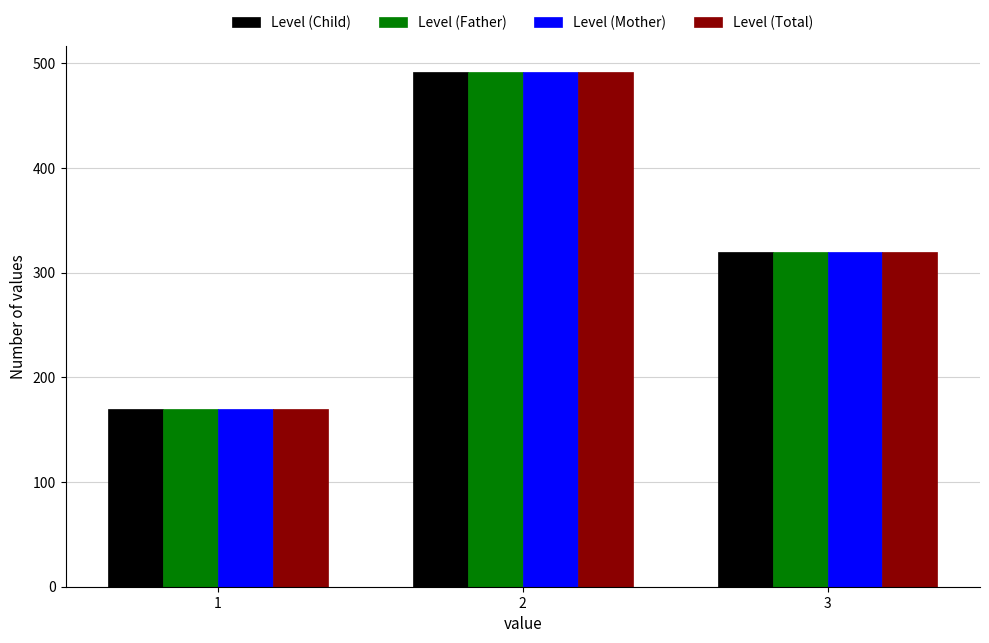

What is the height of the Level (Mother) bar covering 0.5 to 1.5 on the x-axis? The values are not printed on the chart, so give them approximately, as read against the axis.

170